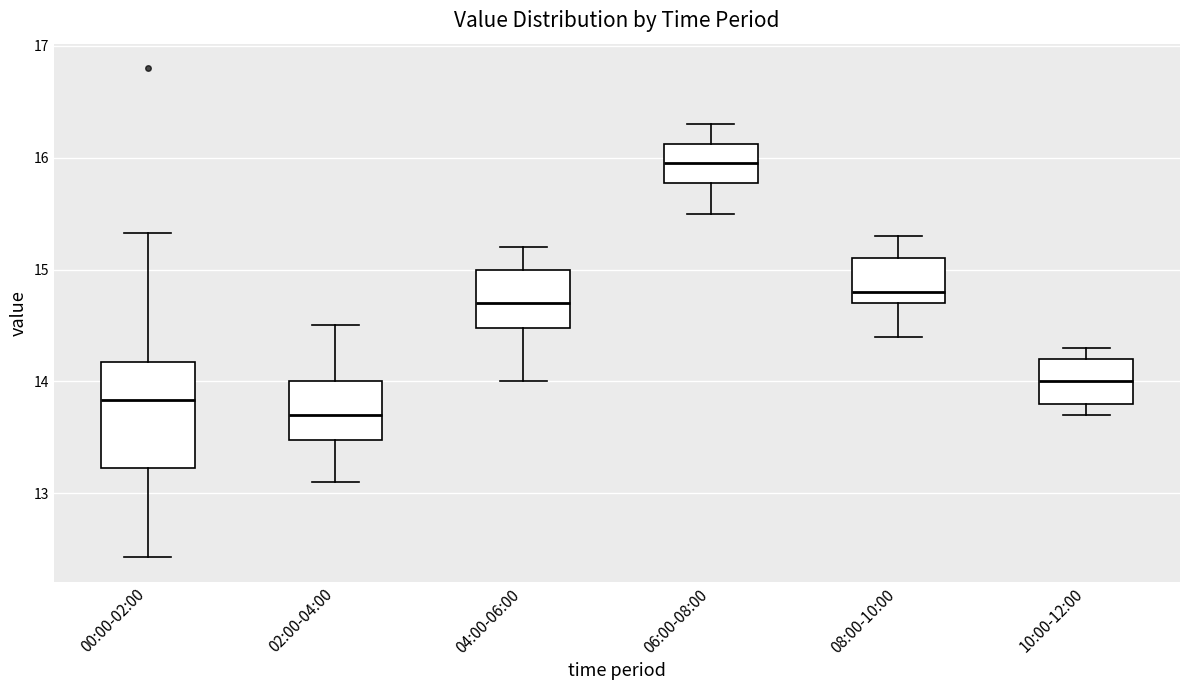

Reading left to right, transcribe this box plot: for each box, give where its median line is, the range the box spans, and where its two whiskers end, as read against the y-axis. The values are not printed on the chart, so give them approximately, as read against the axis.

00:00-02:00: median 13.8, box 13.2 to 14.2, whiskers 12.4 to 15.3
02:00-04:00: median 13.7, box 13.5 to 14.0, whiskers 13.1 to 14.5
04:00-06:00: median 14.7, box 14.5 to 15.0, whiskers 14.0 to 15.2
06:00-08:00: median 16.0, box 15.8 to 16.1, whiskers 15.5 to 16.3
08:00-10:00: median 14.8, box 14.7 to 15.1, whiskers 14.4 to 15.3
10:00-12:00: median 14.0, box 13.8 to 14.2, whiskers 13.7 to 14.3